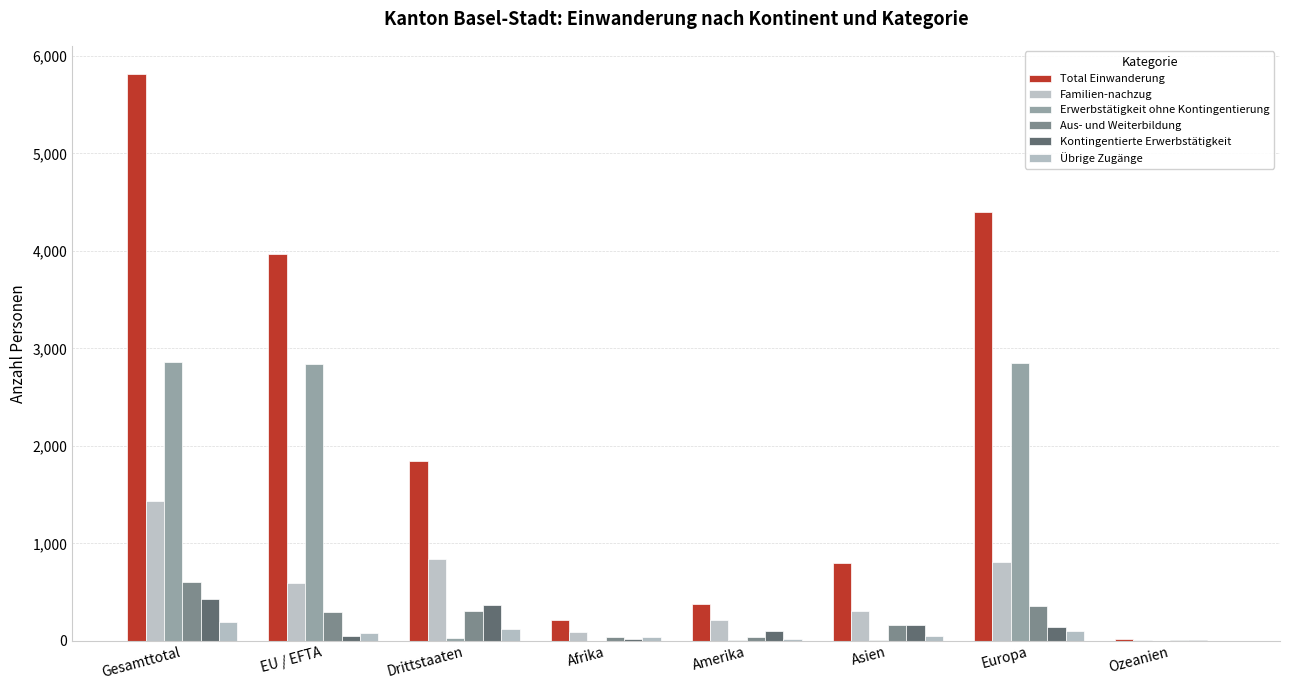

Count the number of categories in the chart.

8